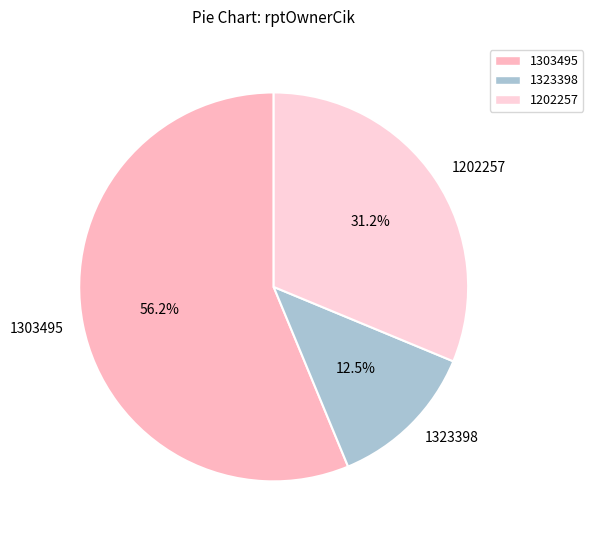

Is it true that 1323398 is 18% of the pie?

False